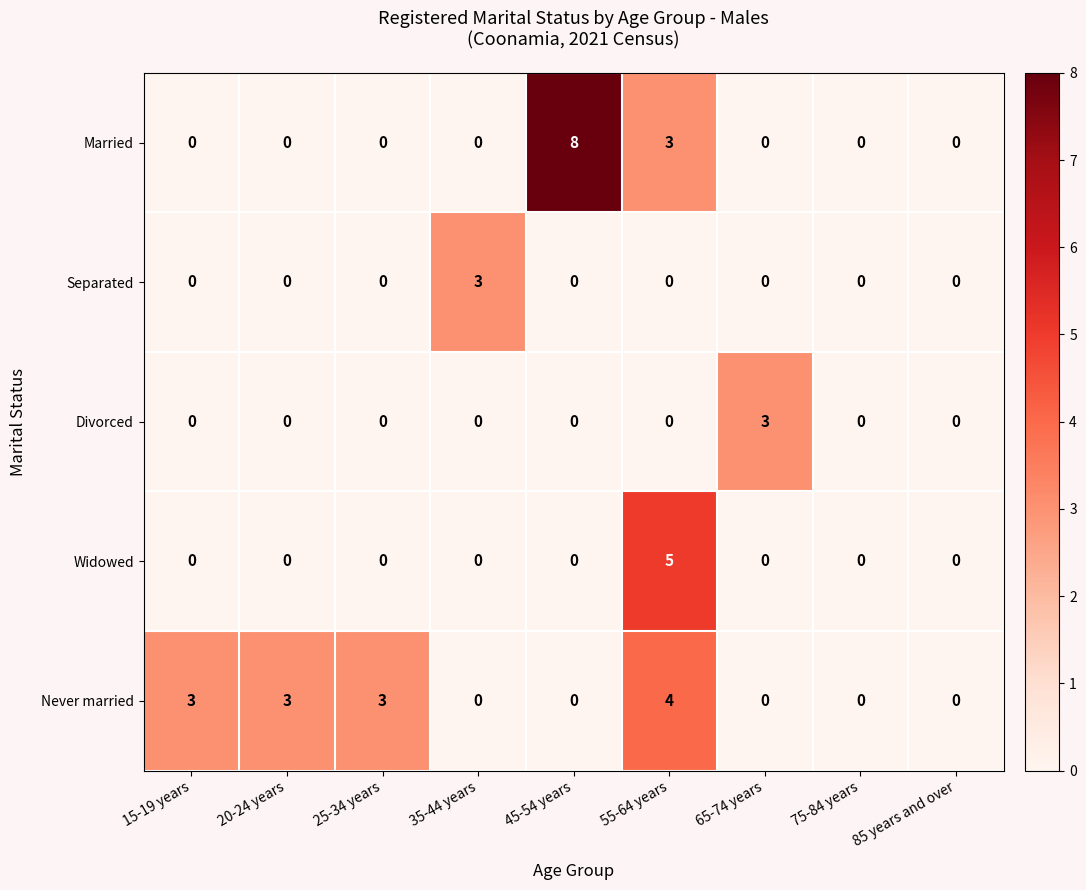

Which series has the largest range (max minus min)?

Married